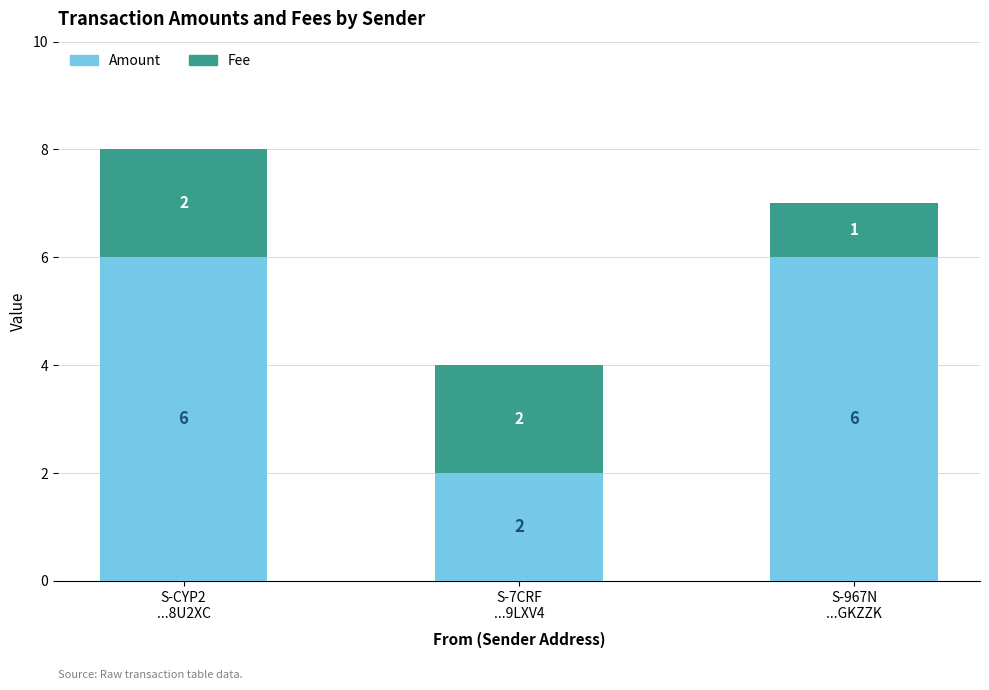

What is the average value of the Amount series?

5